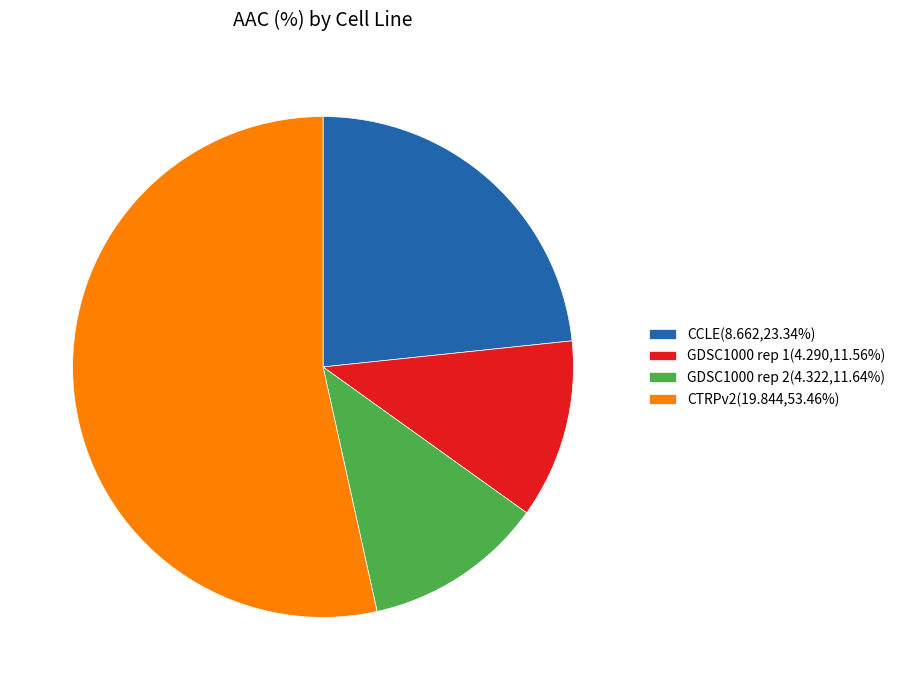

Does GDSC1000 rep 2 represent more than half of the total?

No